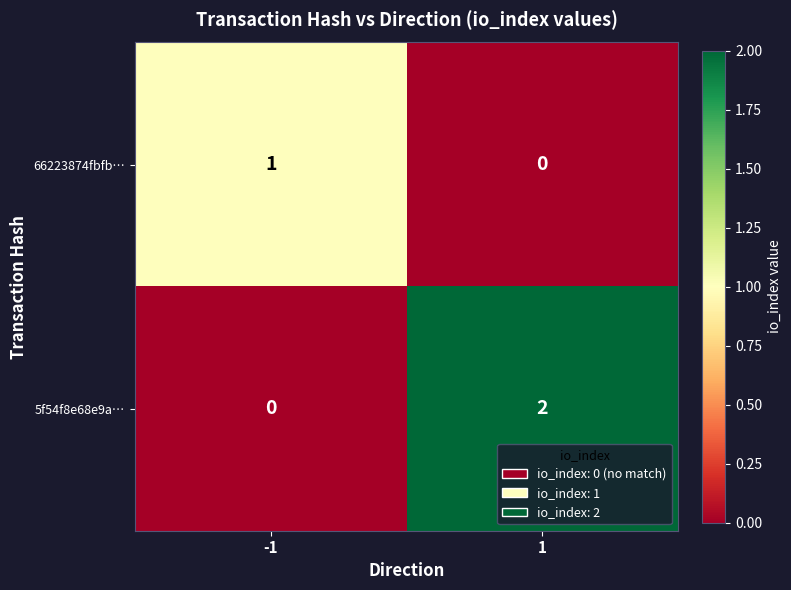

Rank the series at 1 from lowest to highest value.

66223874fbfb…, 5f54f8e68e9a…